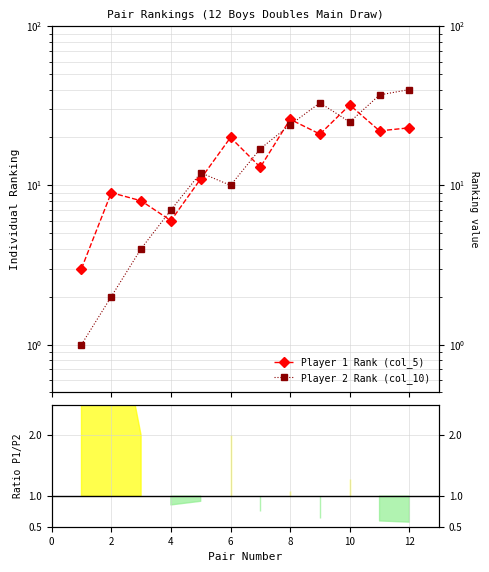

Which series ends up on top after the final intersection of Player 1 Rank (col_5) and Player 2 Rank (col_10)?

Player 2 Rank (col_10)